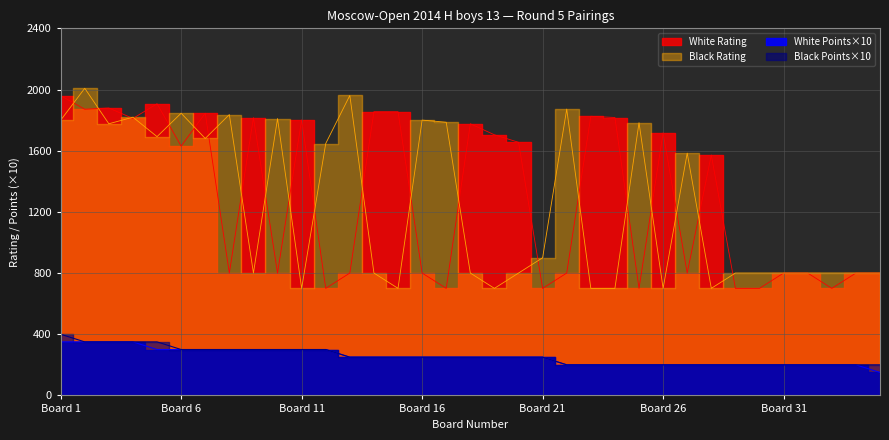

What is the sum of all White Points values?

8800